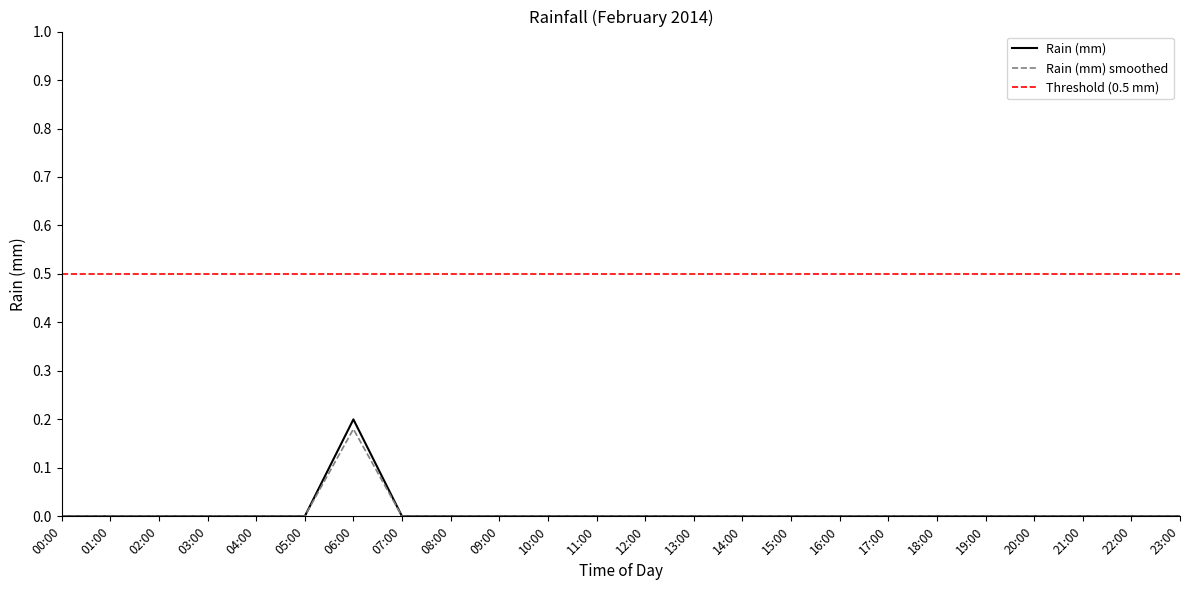

What is the label of the 8th point from the left?

07:00